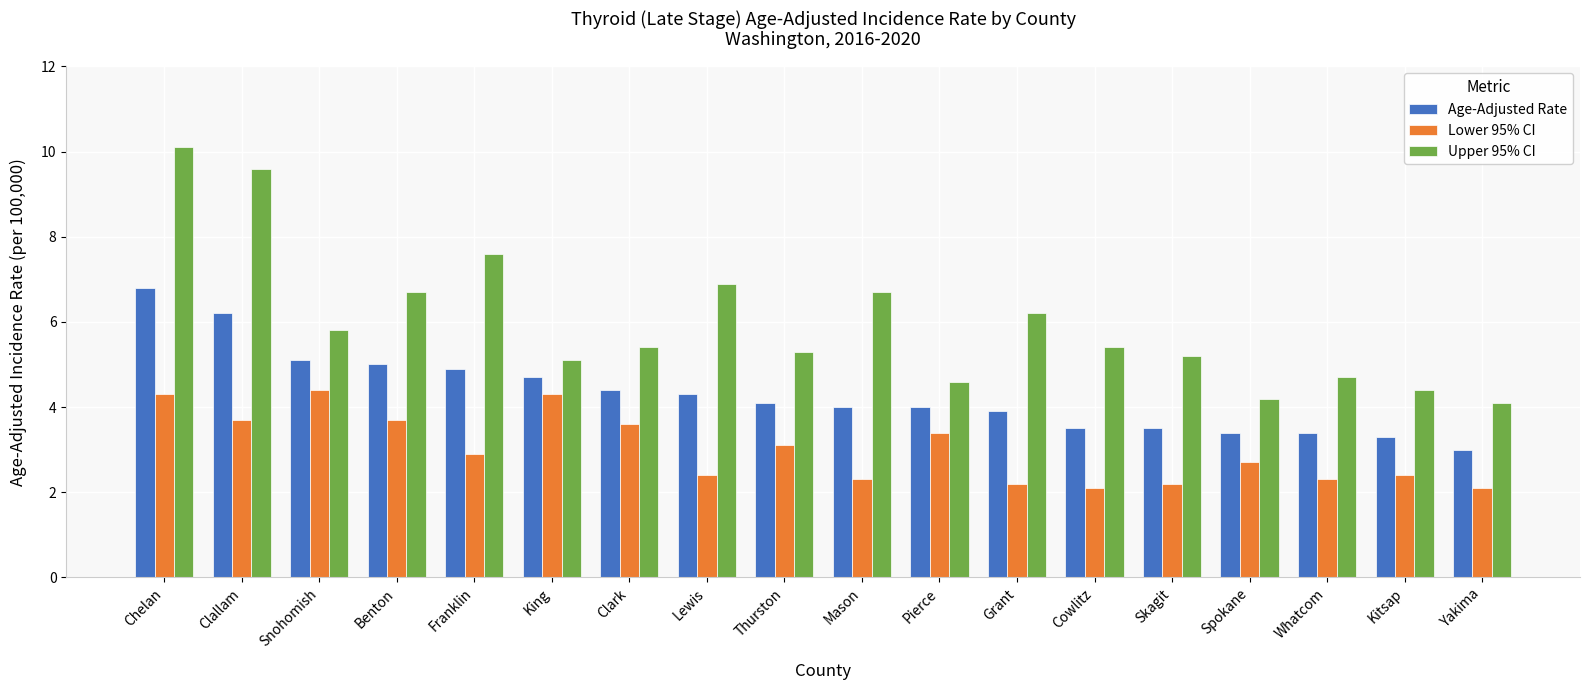

List the series in order of their overall mean, lowest first.

Lower 95% CI, Age-Adjusted Rate, Upper 95% CI